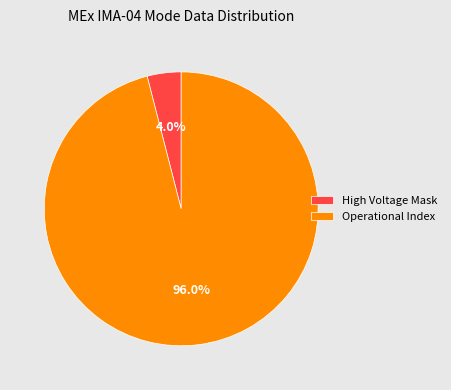

Approximately how many times larger is the value at Operational Index compared to High Voltage Mask?

24.0